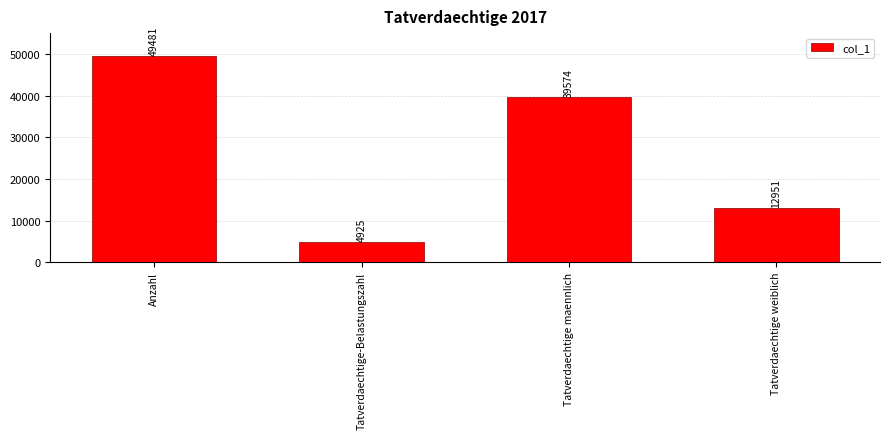

How many series are shown in this chart?

1